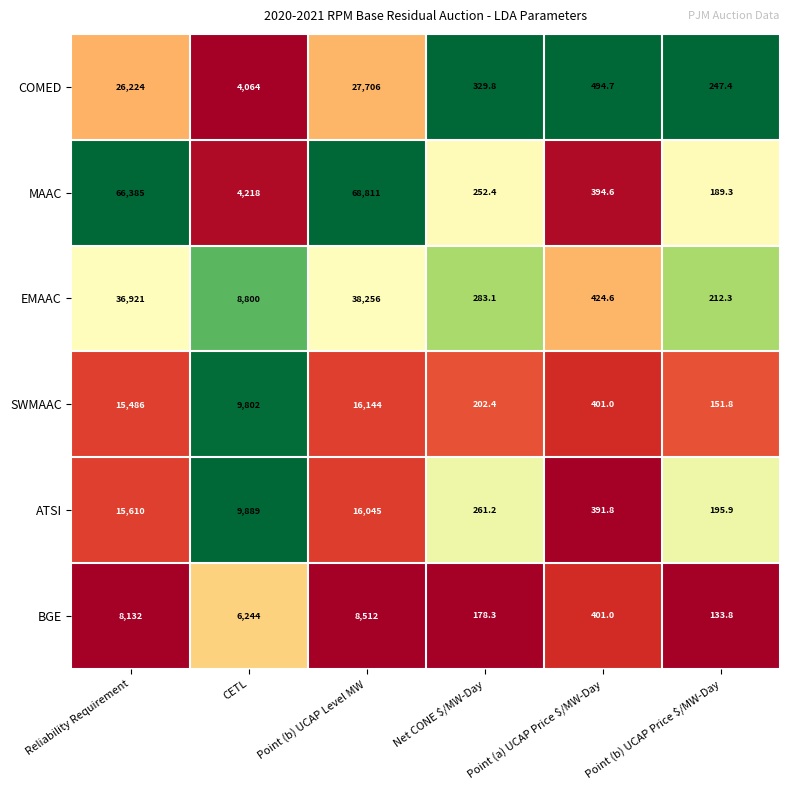

At Point (b) UCAP Level MW, list the series in order from largest to smallest.

MAAC, EMAAC, COMED, SWMAAC, ATSI, BGE